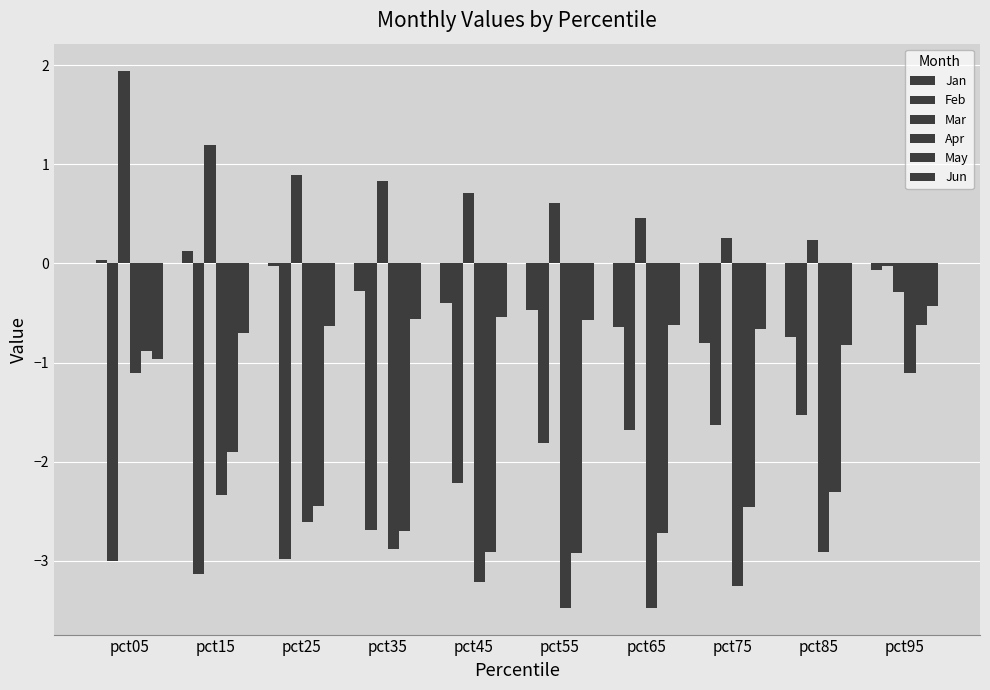

What is the sum of the Mar values at pct95 and pct05?

1.7